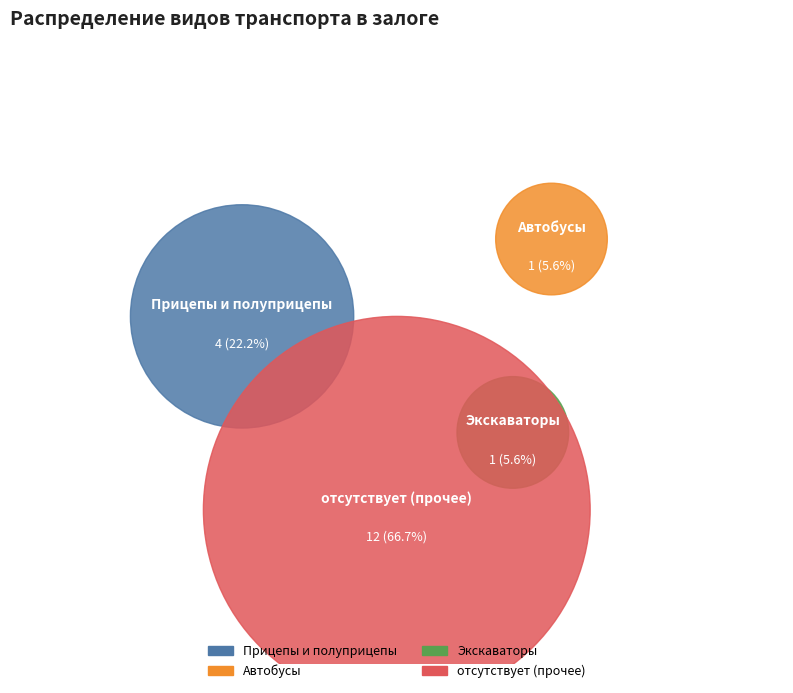

Which has a higher value, Автобусы or Прицепы и полуприцепы?

Прицепы и полуприцепы